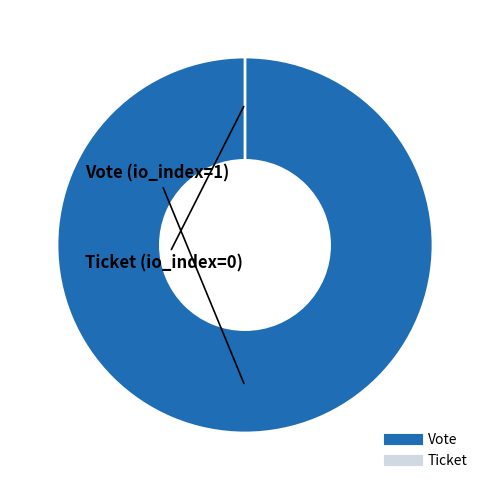

How many slices are in this pie chart?

2